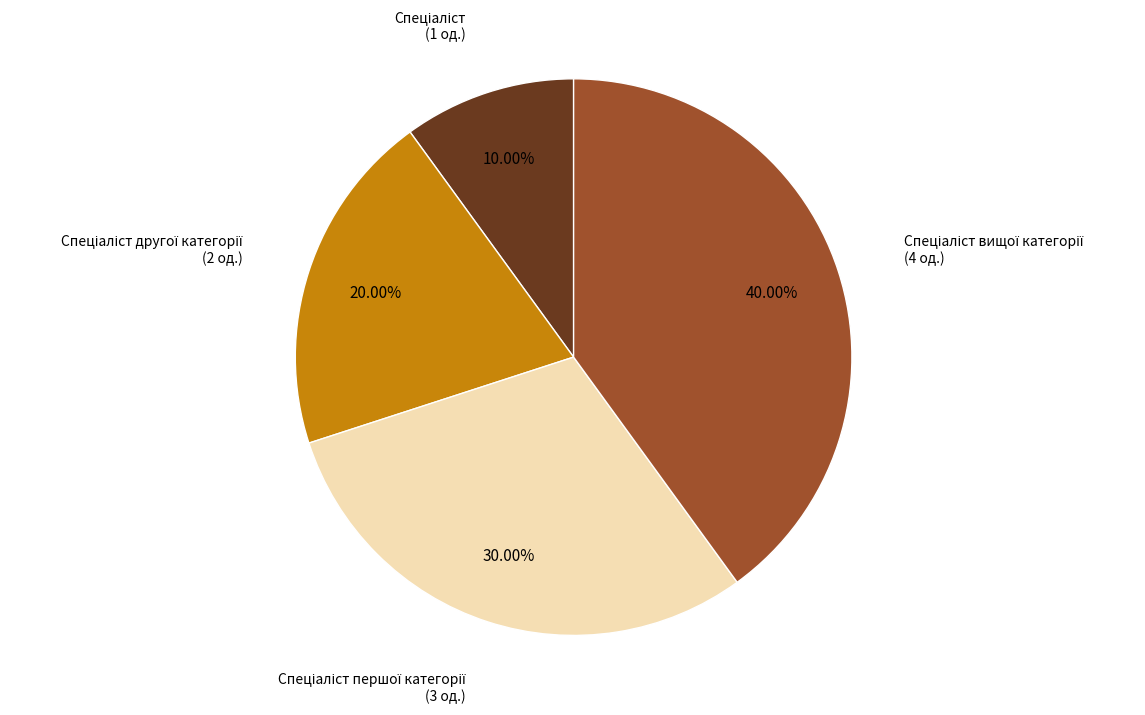

Is there a majority slice in this chart?

No